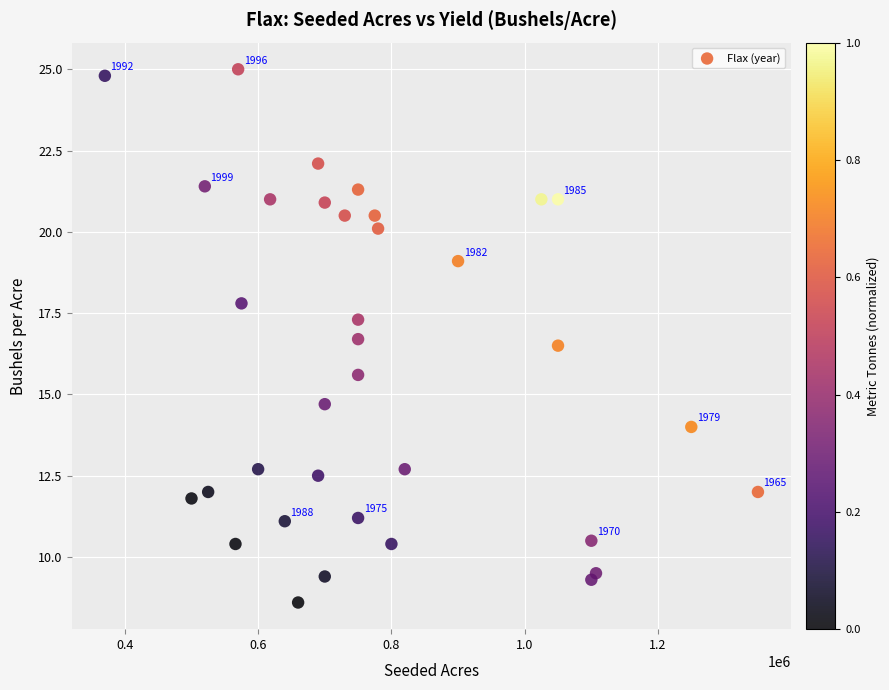

What is the range of X values (max minus min)?

980000.0